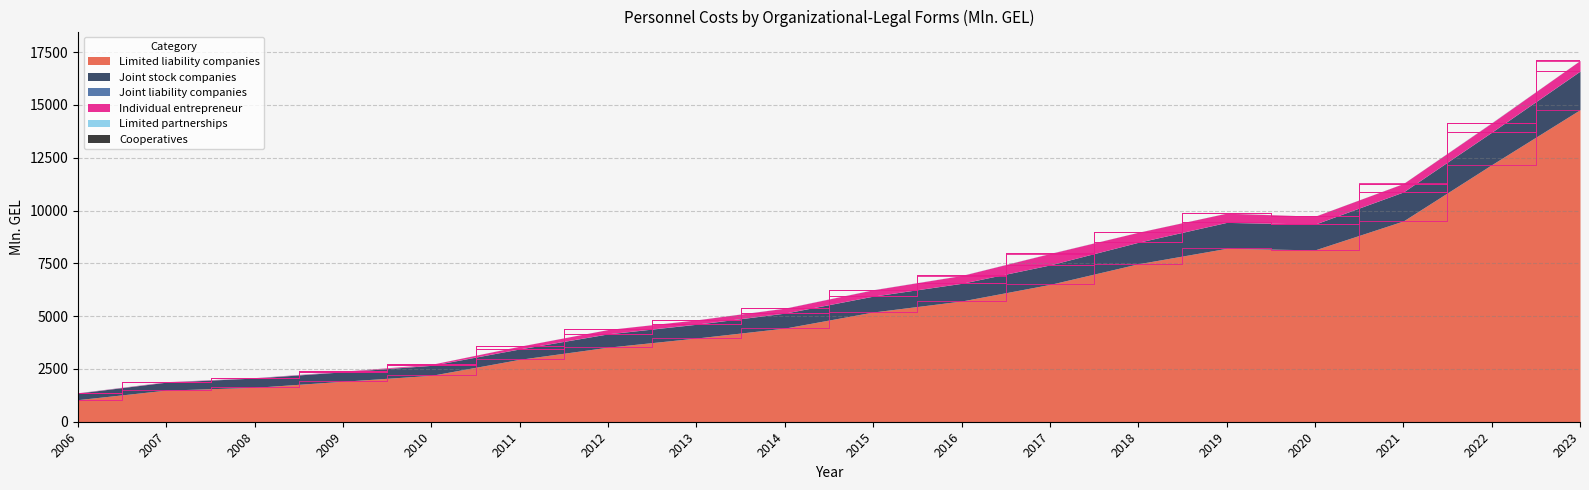

What is the value of the Limited liability companies point at the 9th from the left?

4434.2